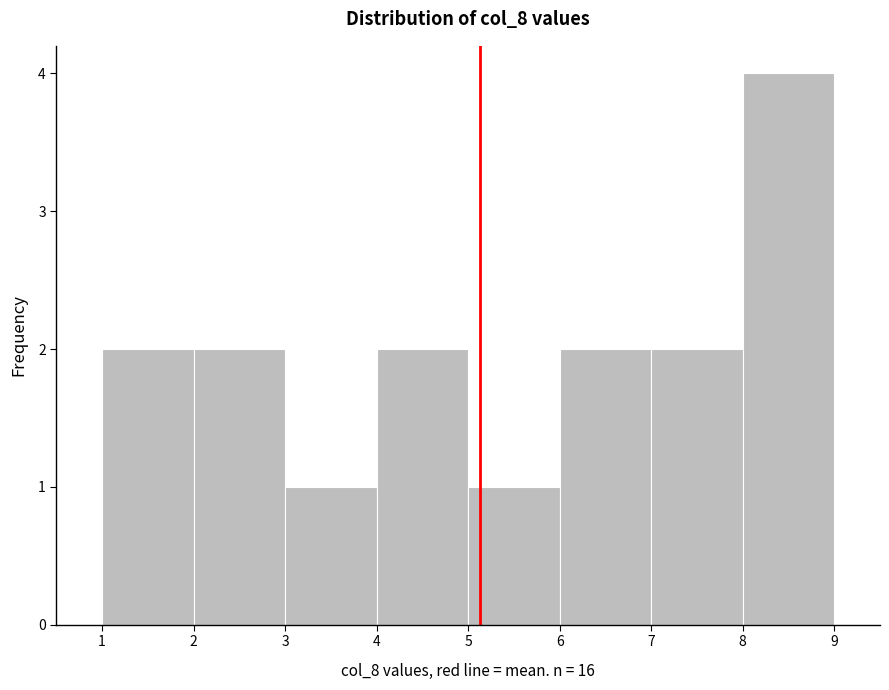

How tall is the bar that spans 8 to 9 on the x-axis? The values are not printed on the chart, so give them approximately, as read against the axis.

4